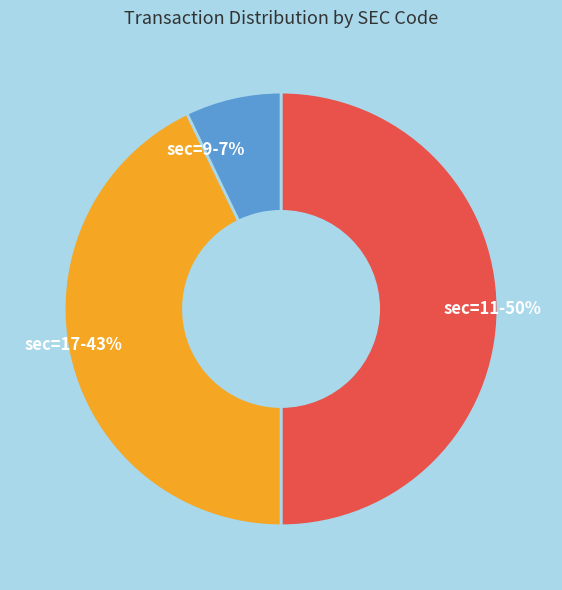

How many segments does this pie chart have?

3